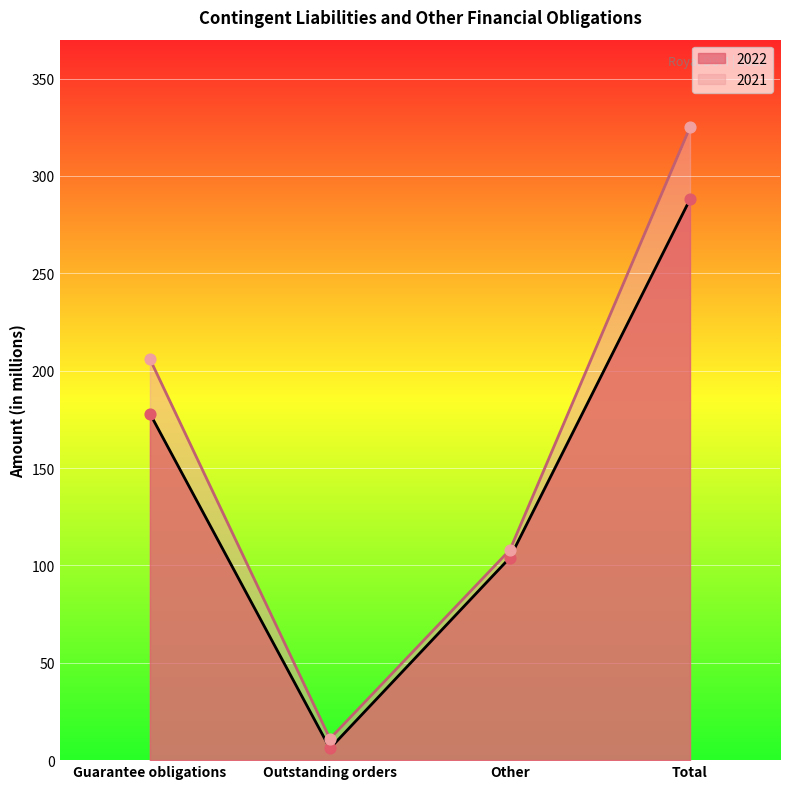

At how many categories does at least one series exceed 131?

2